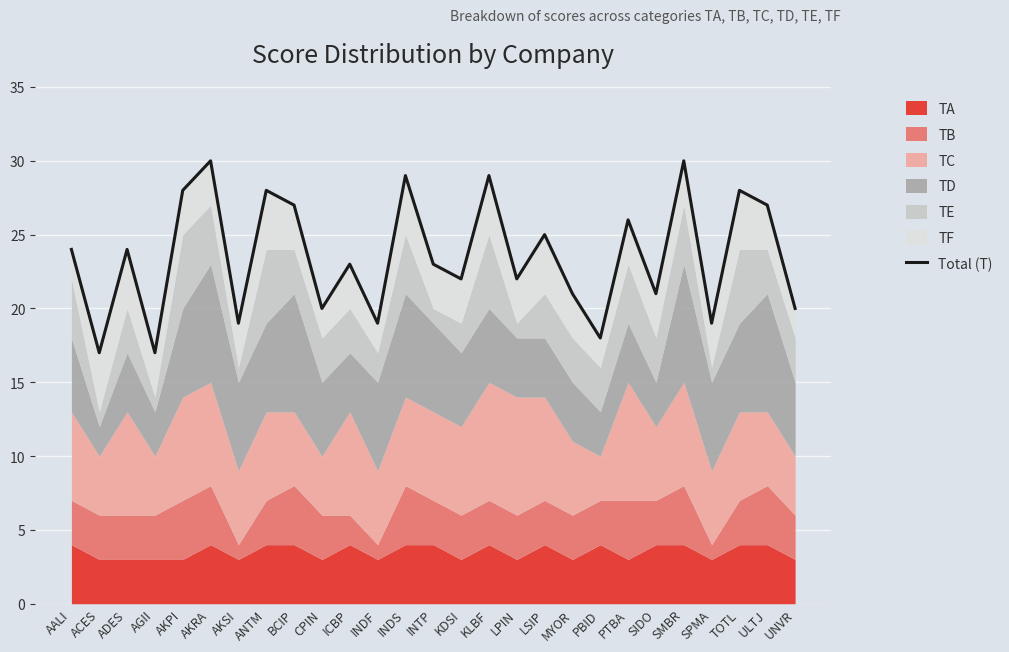

Reading right to left, what are all the values shown in this chart?

20	27	28	19	30	21	26	18	21	25	22	29	22	23	29	19	23	20	27	28	19	30	28	17	24	17	24